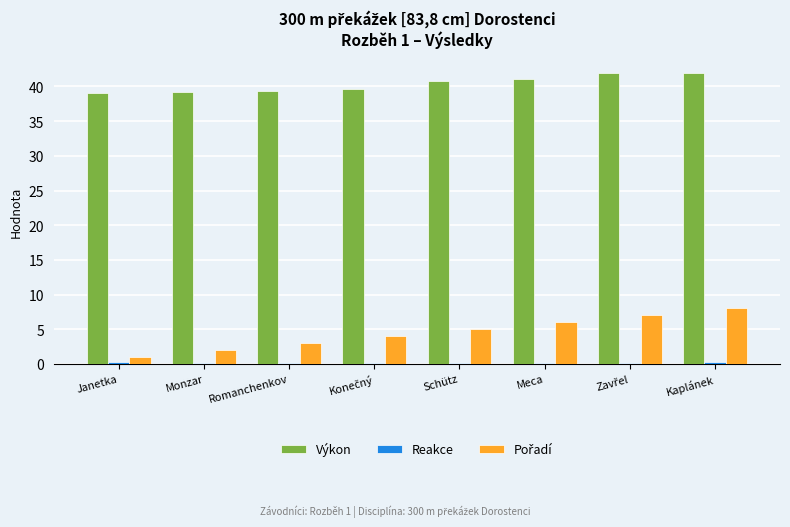

At which category is the sum across all series the highest?

Kaplánek